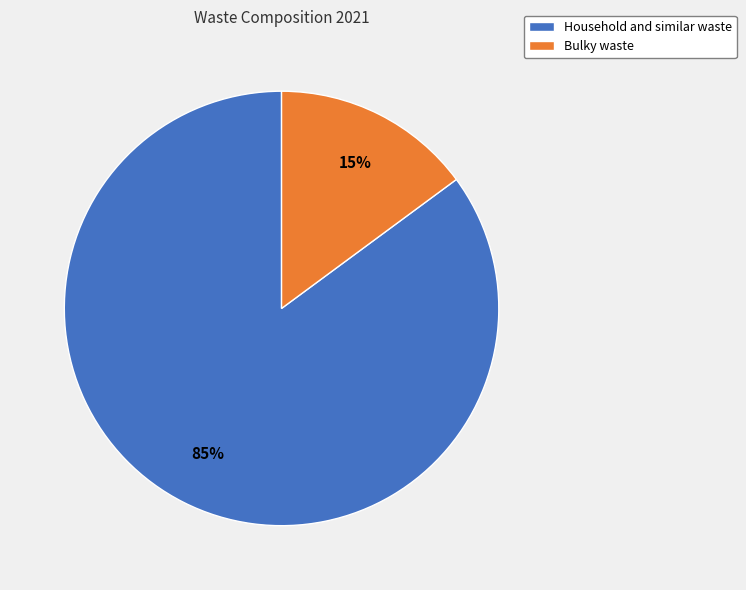

To the nearest percent, what percentage of the pie is Household and similar waste?

85%